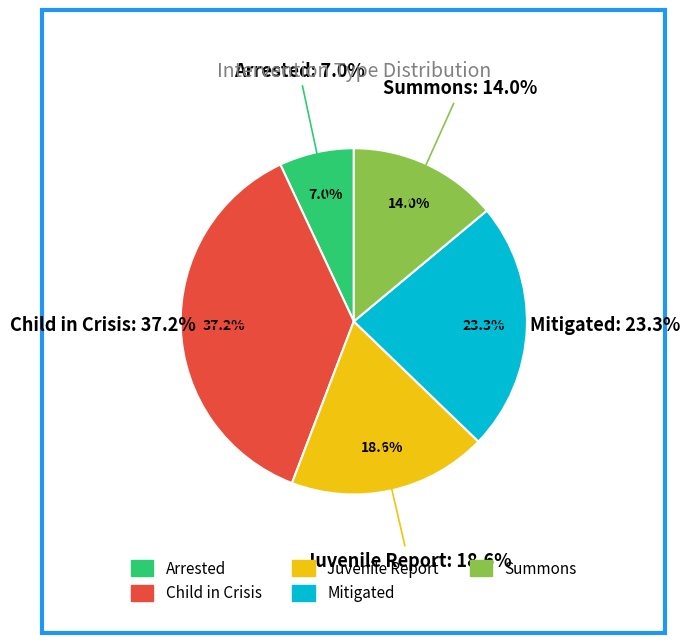

Count the number of slices in the pie.

5